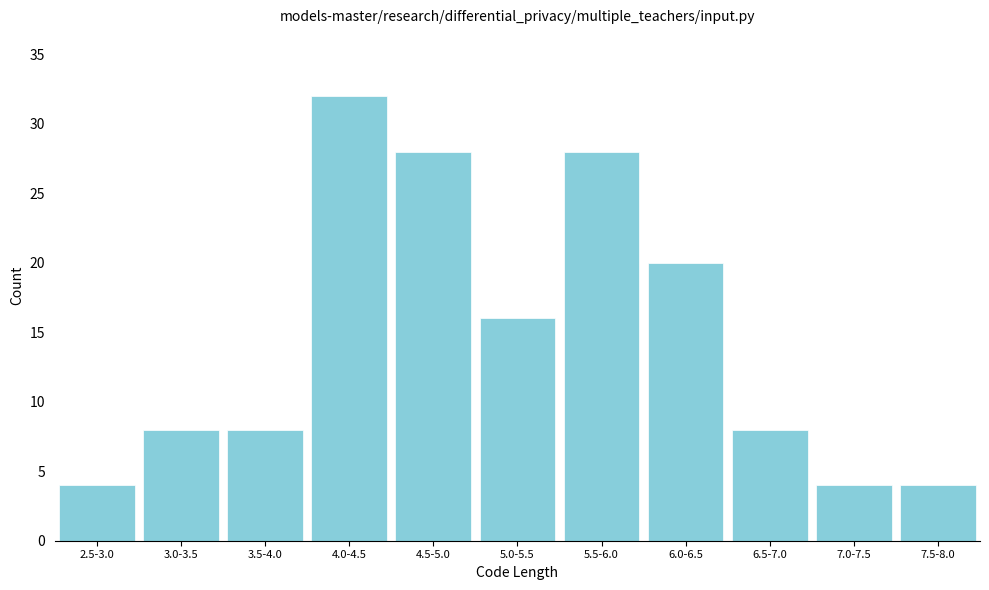

Reading left to right, what are all the values shown in this chart?

4	8	8	32	28	16	28	20	8	4	4